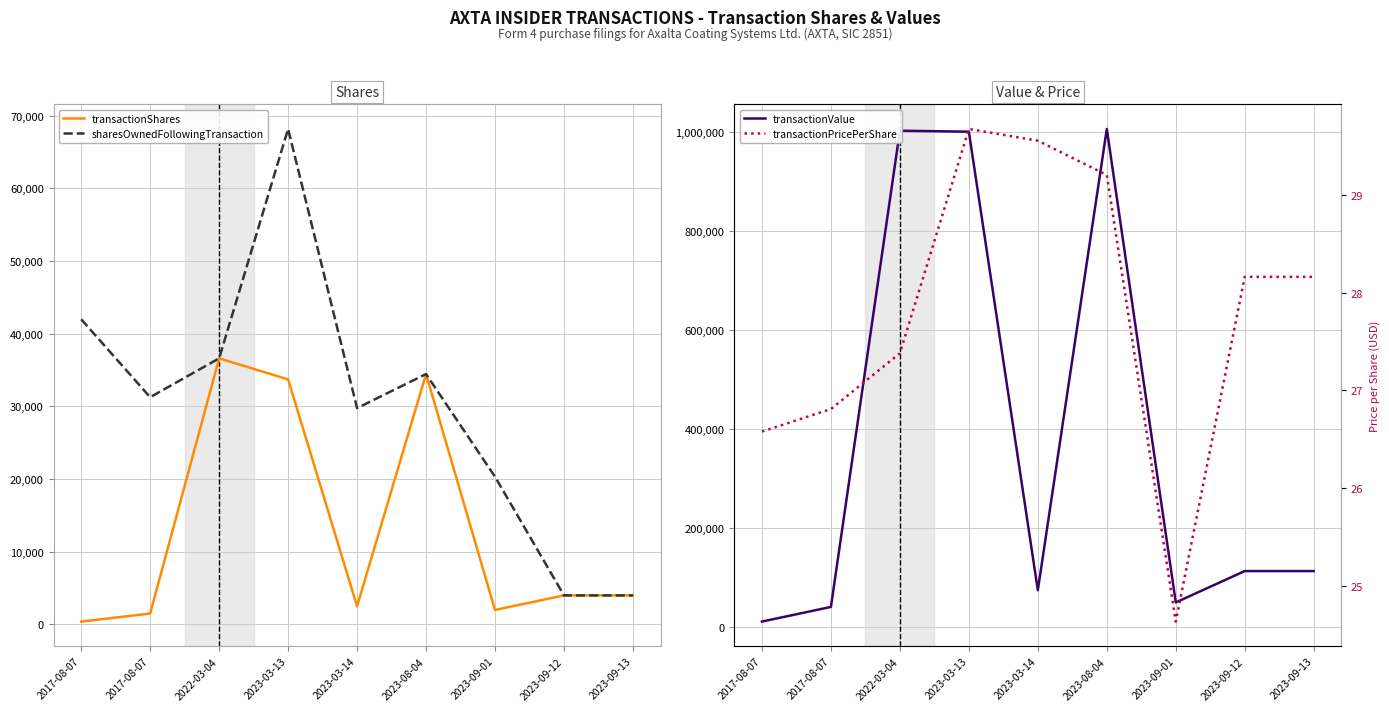

What is the average value of the transactionShares series?

13239